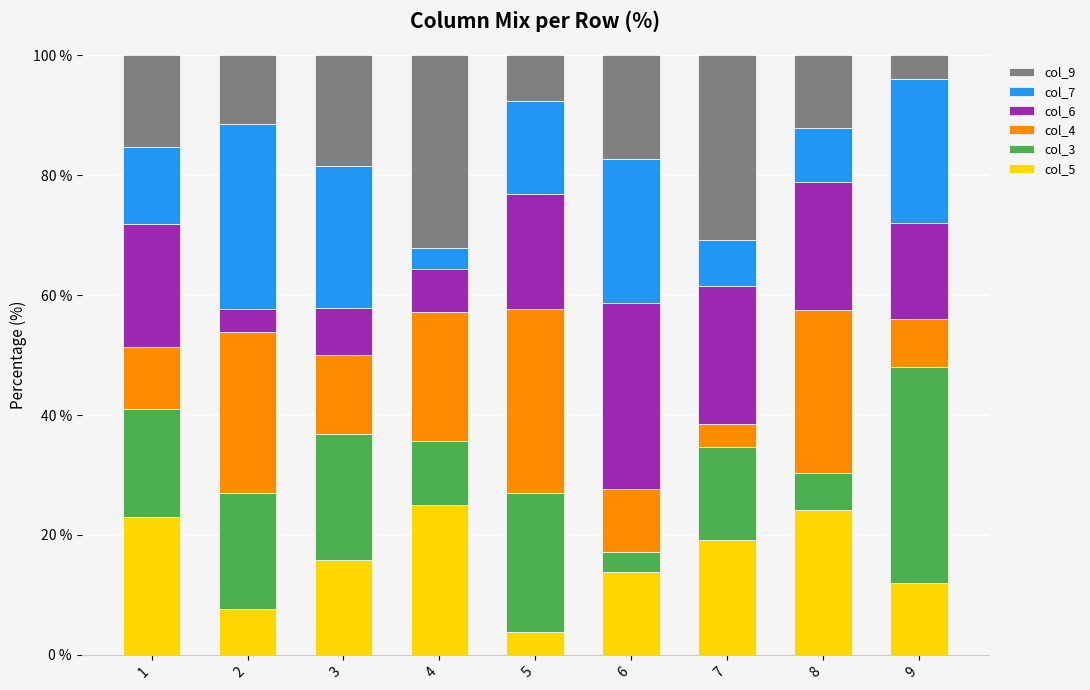

What is the sum of all col_5 values?

144.7